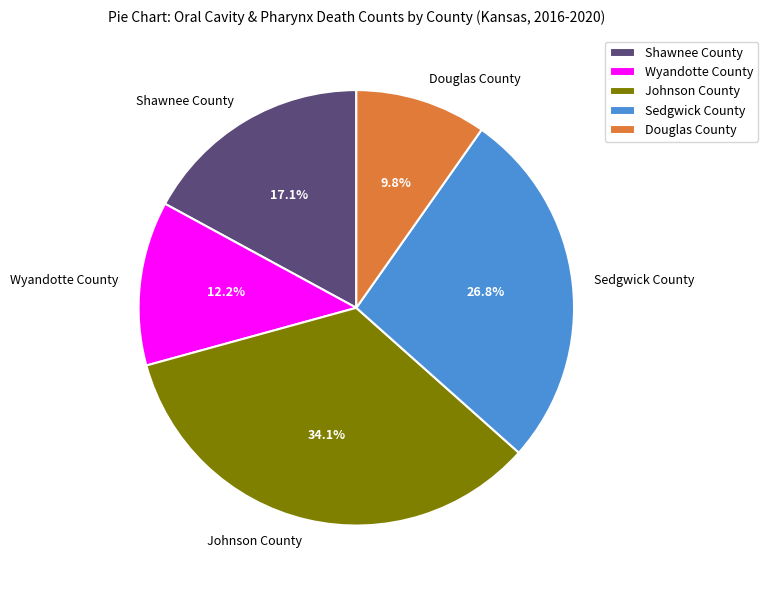

What percentage is the Johnson County slice, to the nearest percent?

34%